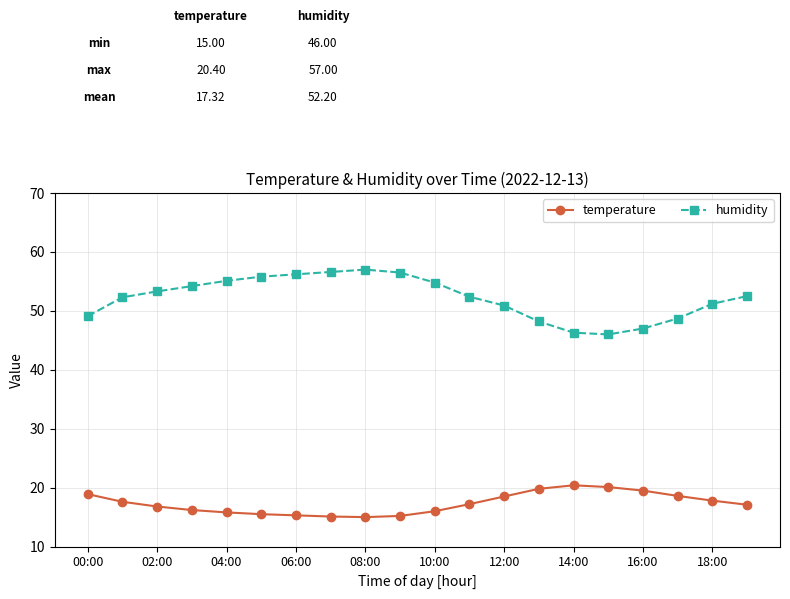

What is the value of the humidity point at the 6th from the left?

55.8